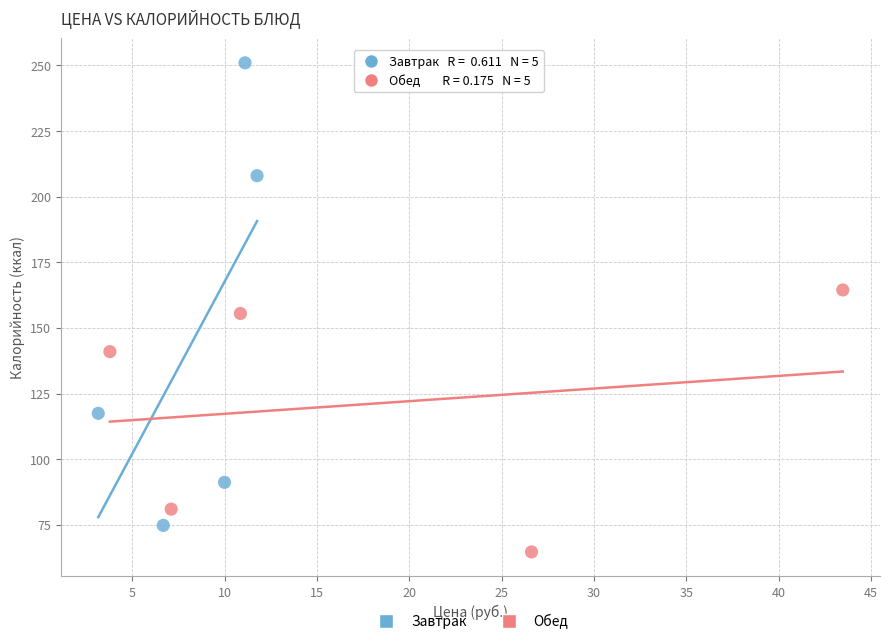

Which series reaches the maximum Y coordinate?

Завтрак